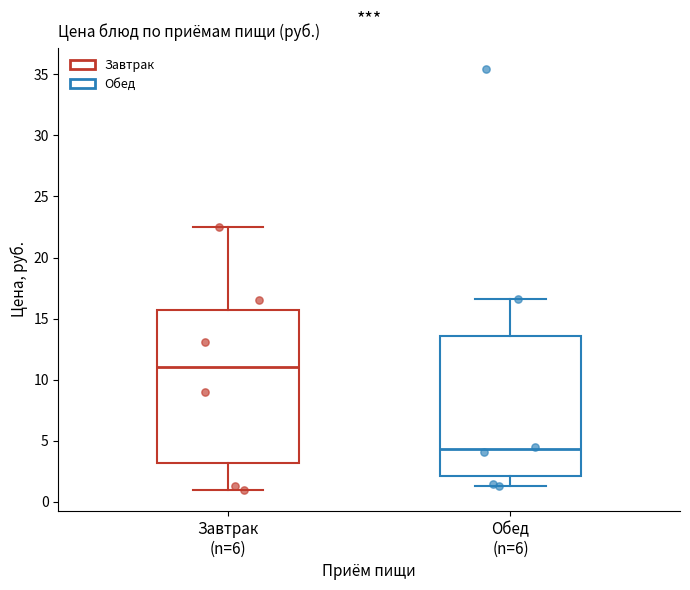

Comparing the boxes themselves (not the whiskers), which one is the tallest?

Завтрак (n=6)